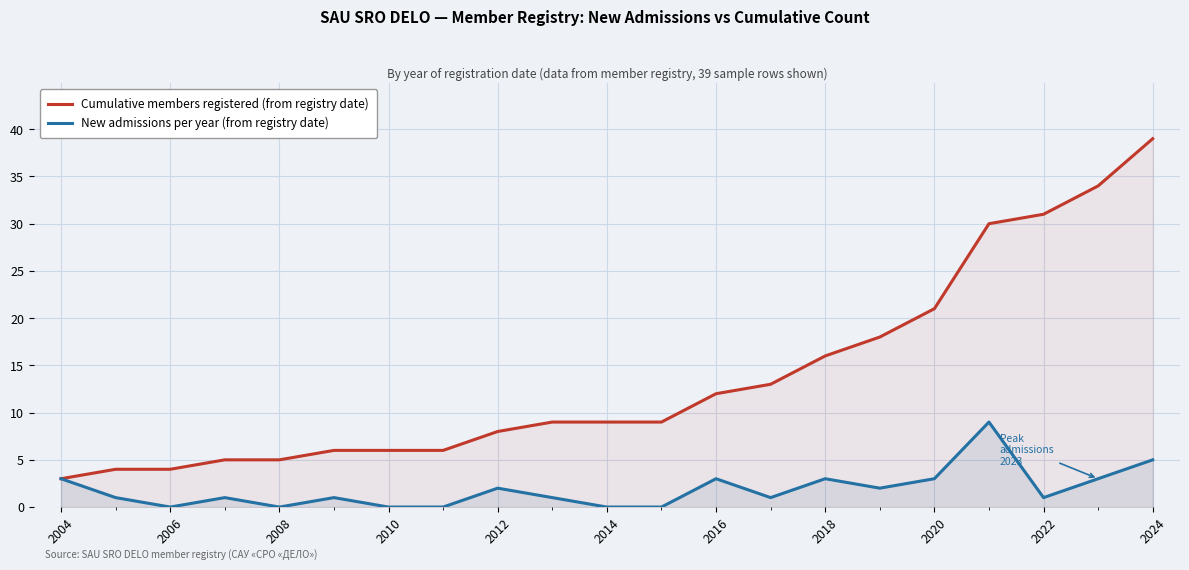

What is the approximate value of Cumulative members registered (from registry date) at 2016?

12